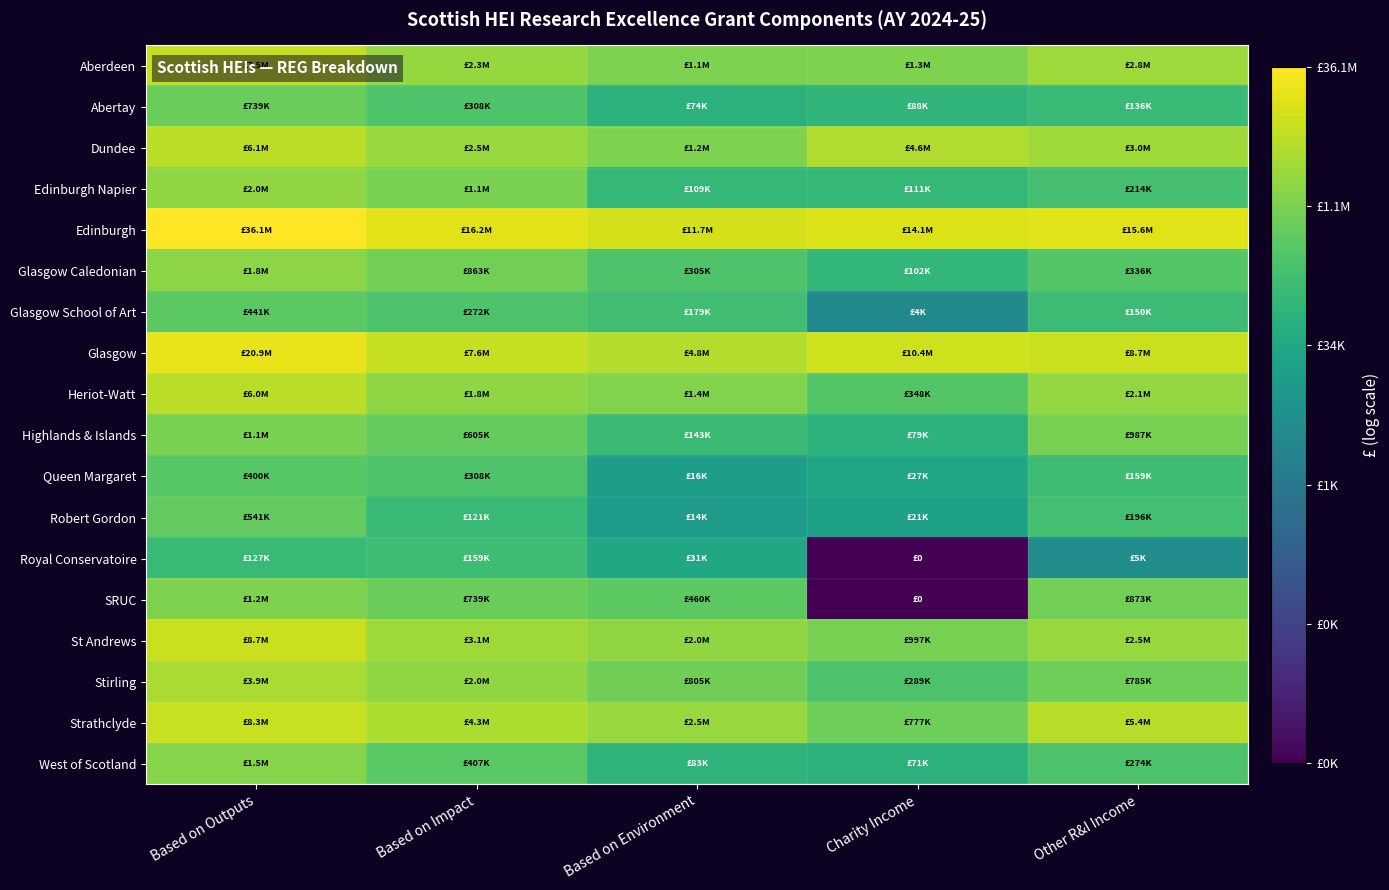

What is the total value across all series at Charity Income?

200.2